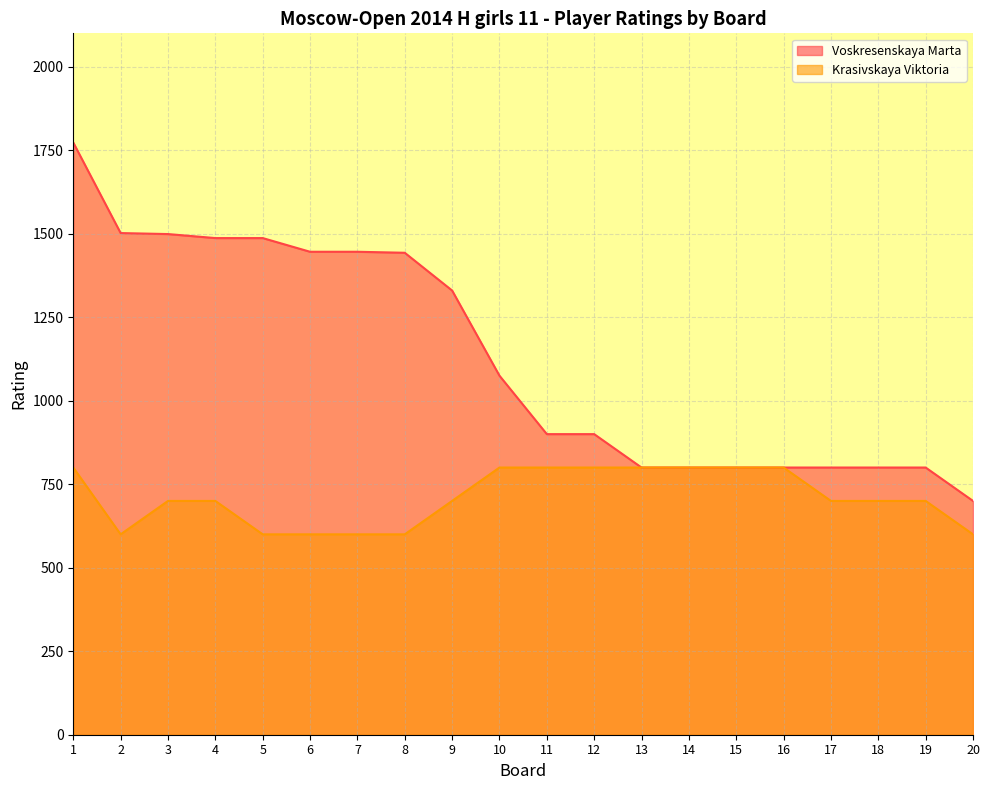

The Krasivskaya Viktoria series shows 993 at 4. True or false?

False